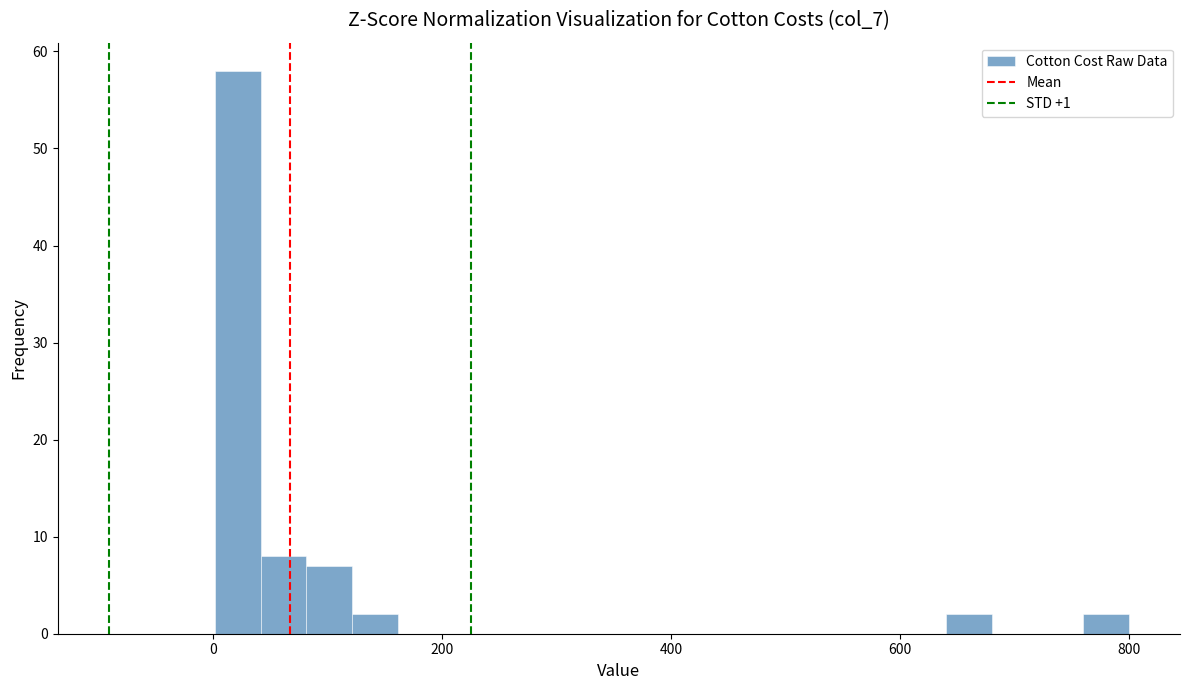

Around what value on the x-axis is the tallest bar? Give the approximate position of its centre, as read against the axis.

20